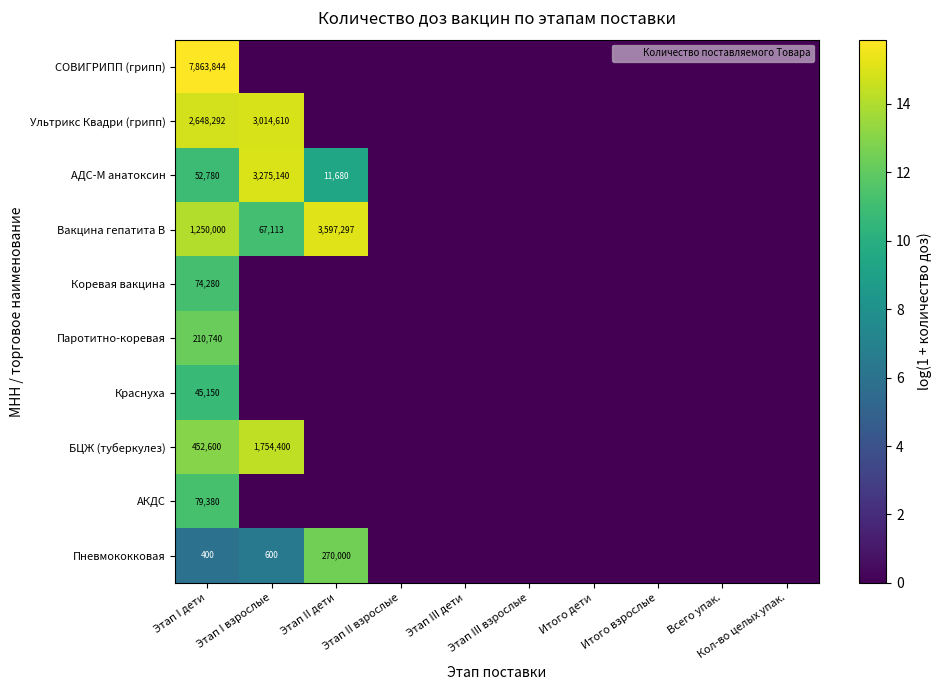

At Этап I дети, list the series in order from smallest to largest.

Пневмококковая, Краснуха, АДС-М анатоксин, Коревая вакцина, АКДС, Паротитно-коревая, БЦЖ (туберкулез), Вакцина гепатита В, Ультрикс Квадри (грипп), СОВИГРИПП (грипп)